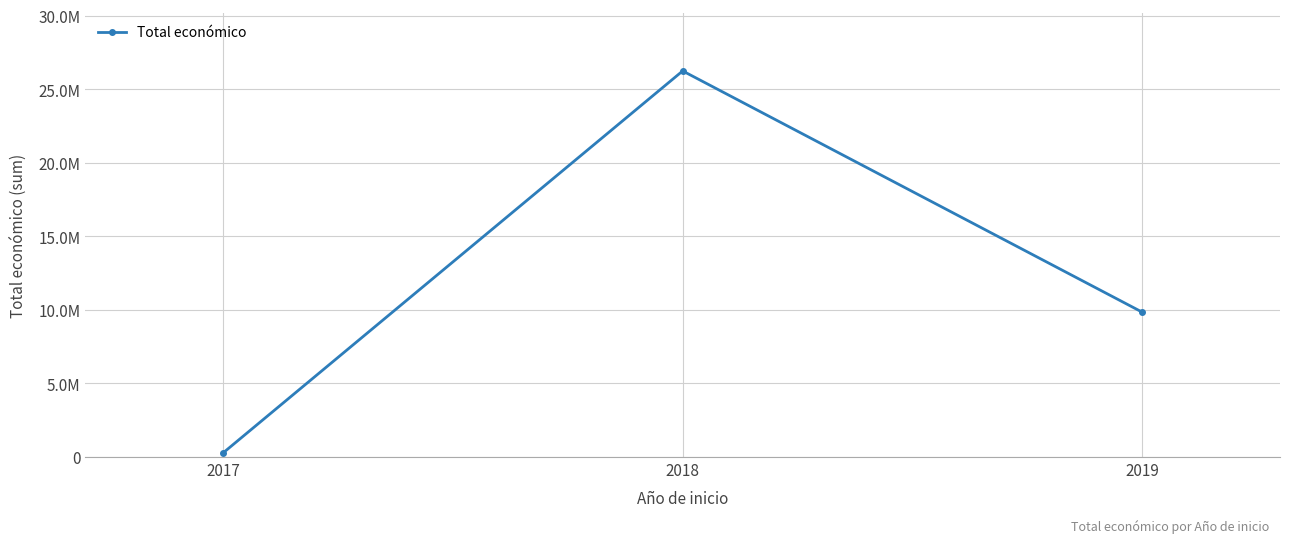

List the labels in order of value, smallest first.

2017, 2019, 2018